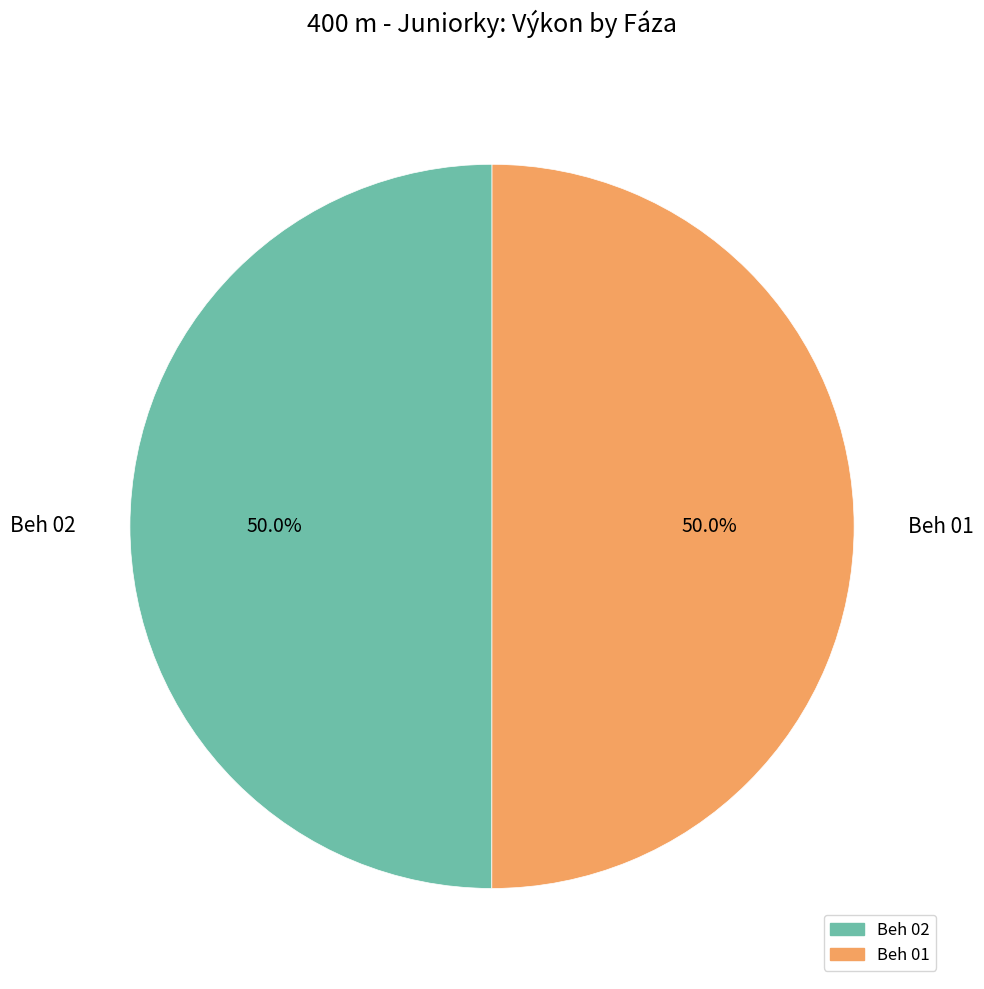

Approximately how many times larger is the value at Beh 02 compared to Beh 01?

1.0